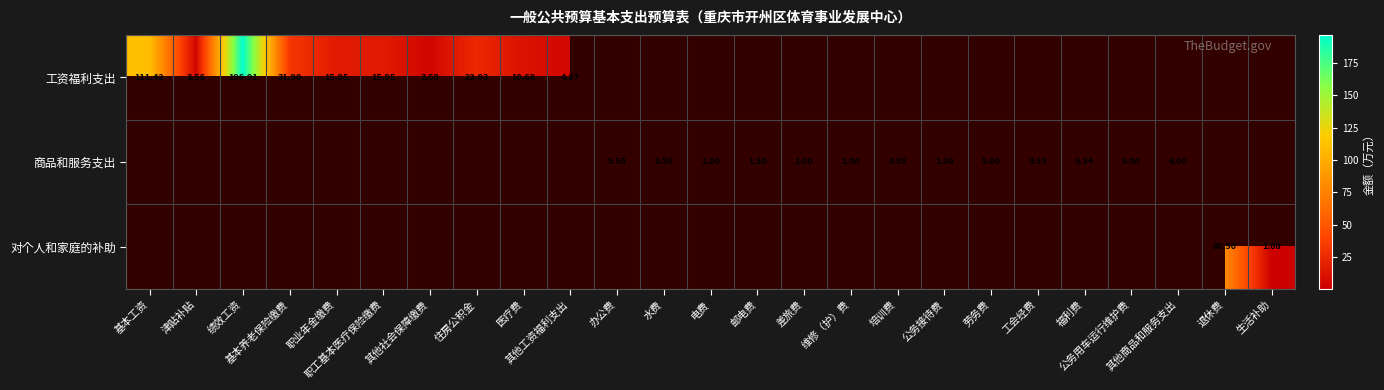

At 水费, list the series in order from smallest to largest.

工资福利支出, 商品和服务支出, 对个人和家庭的补助